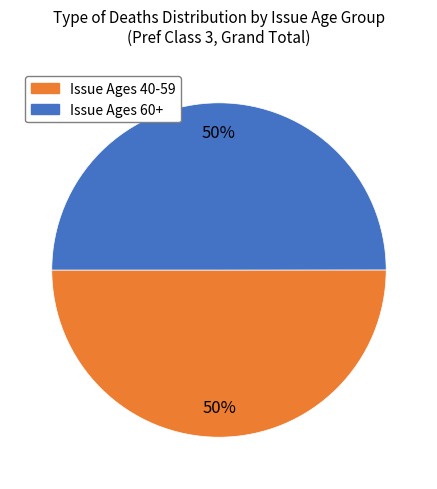

Is the sum of Issue Ages 40-59 and Issue Ages 60+ greater than half?

Yes